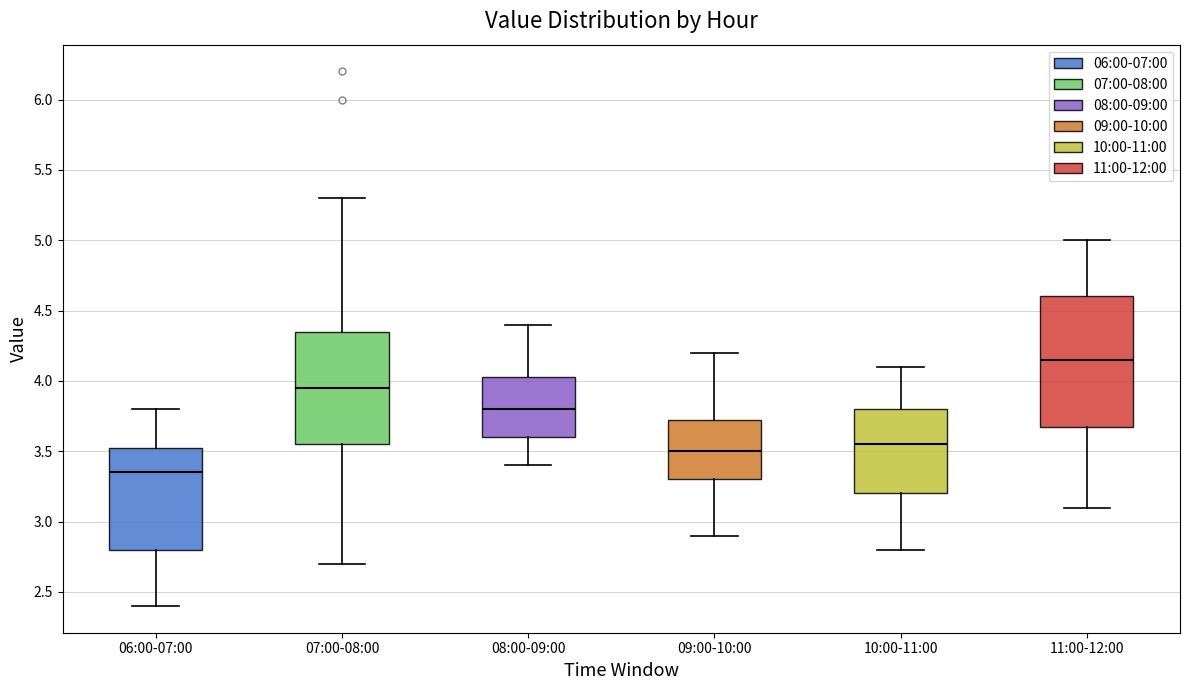

Which box is the tallest, from its lower edge to its upper edge?

11:00-12:00